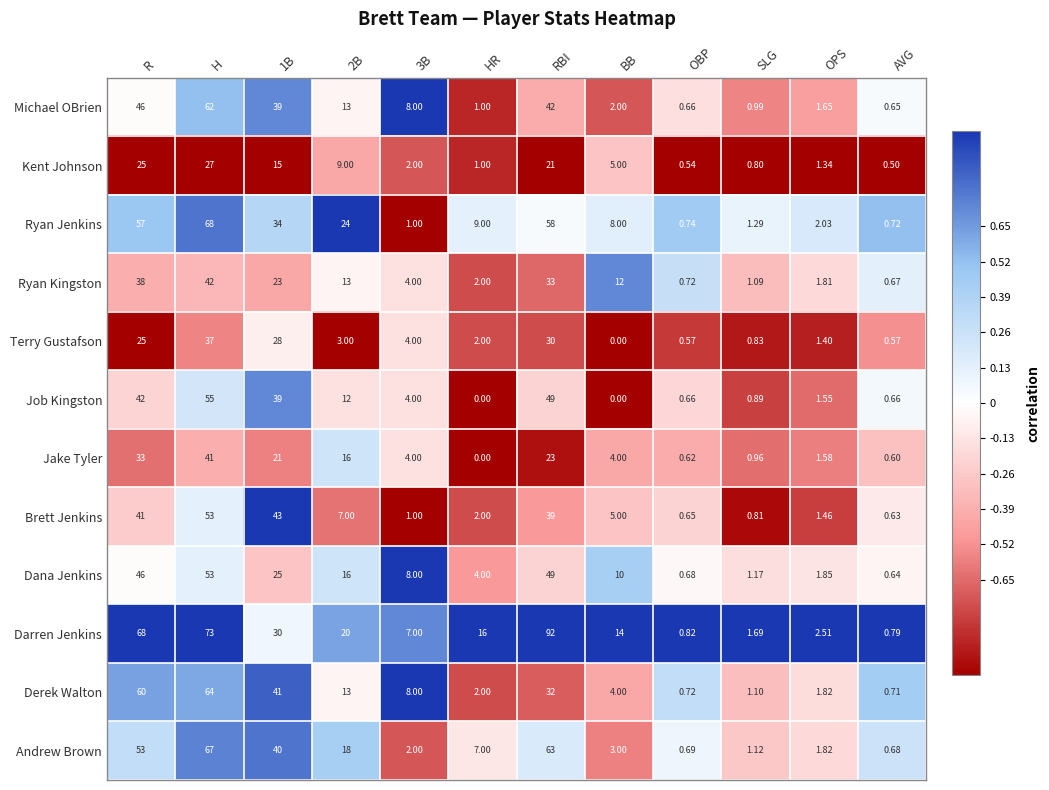

Between 2B and RBI, which series saw the biggest shift?

Darren Jenkins